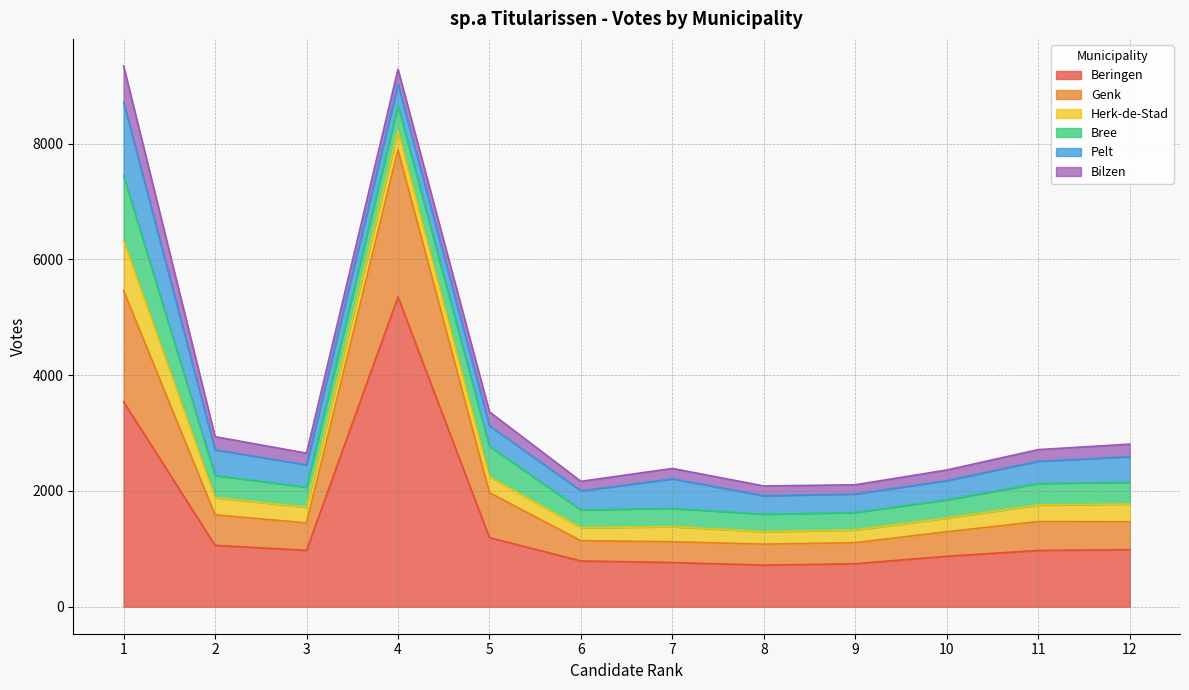

Between 6 and 9, which series saw the biggest shift?

Beringen